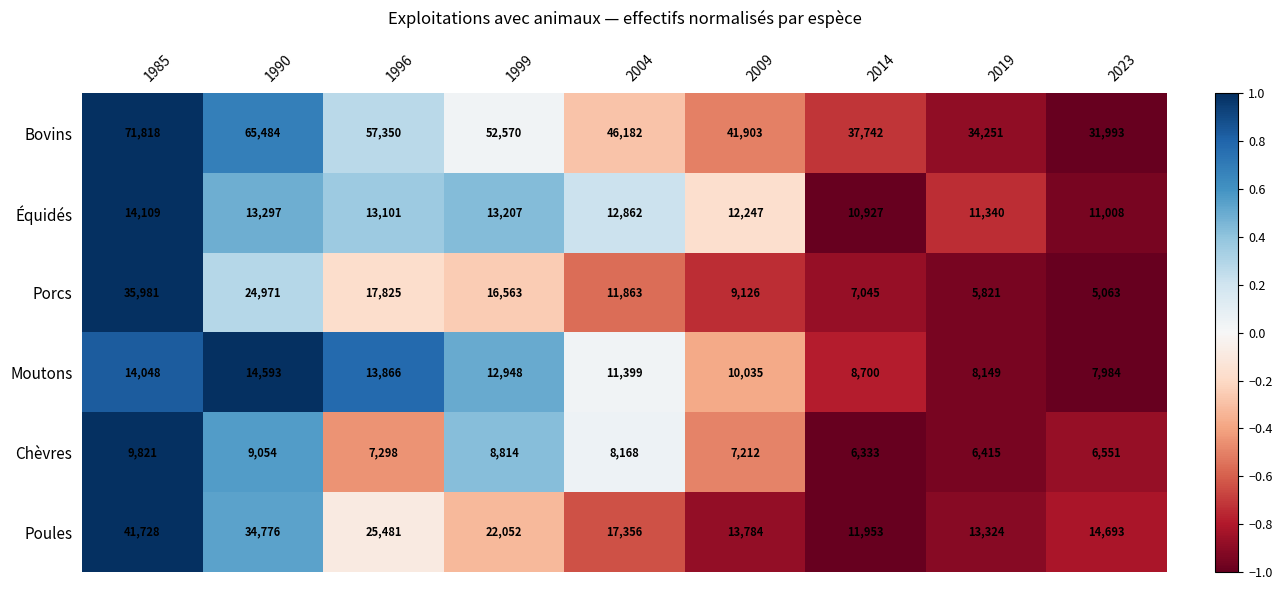

Rank the series at 1996 from lowest to highest value.

Chèvres, Équidés, Moutons, Porcs, Poules, Bovins